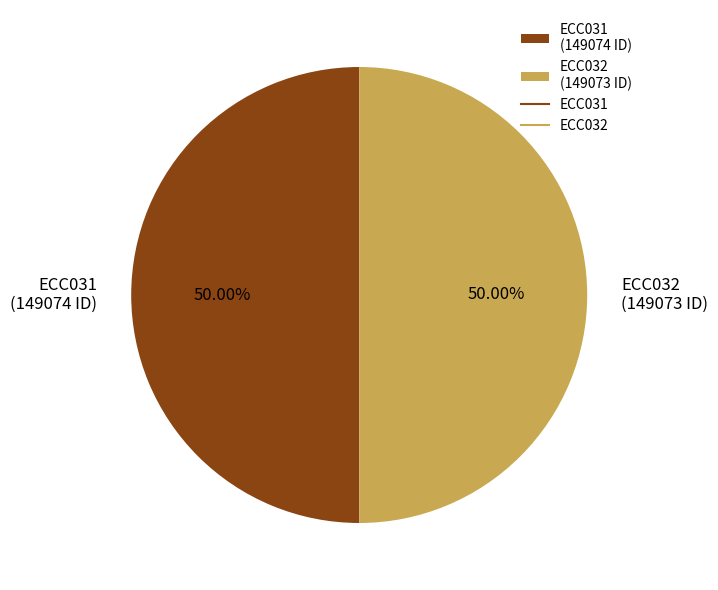

Do ECC032 and ECC031 together represent more than half of the pie?

Yes